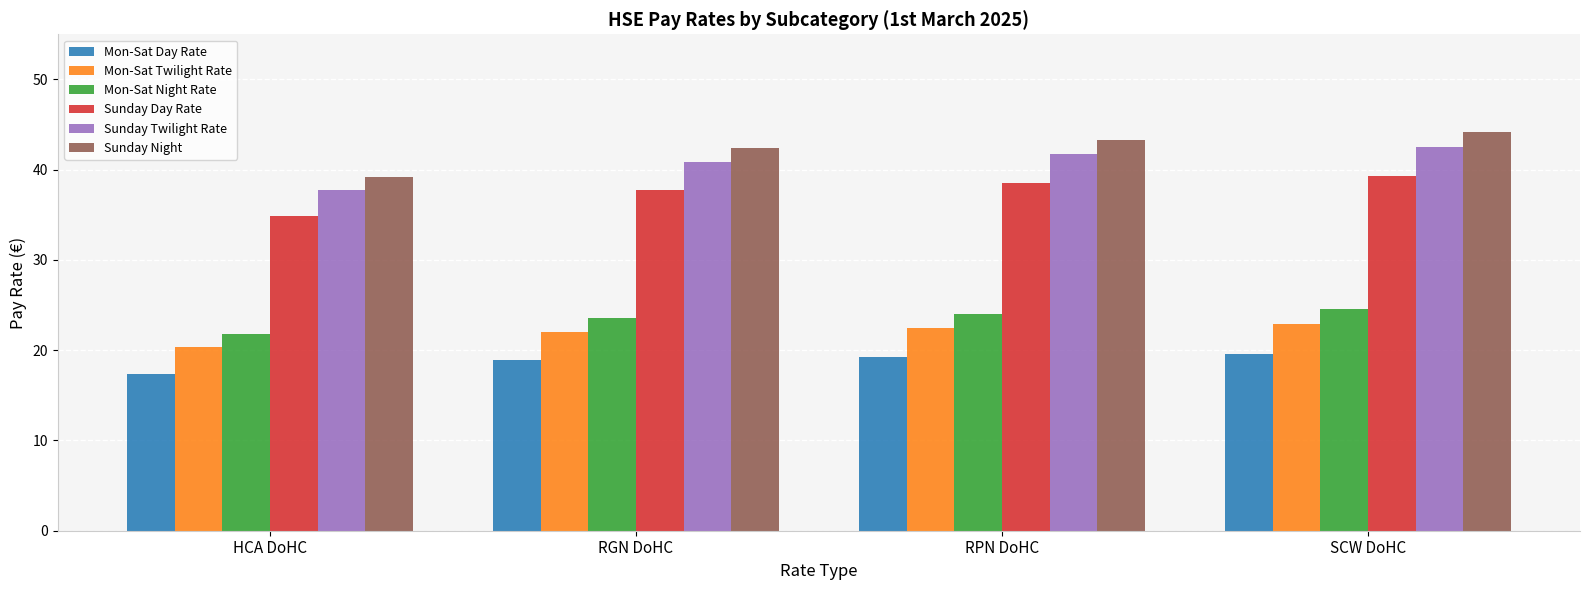

What is the label of the 2nd bar from the right?

RPN DoHC